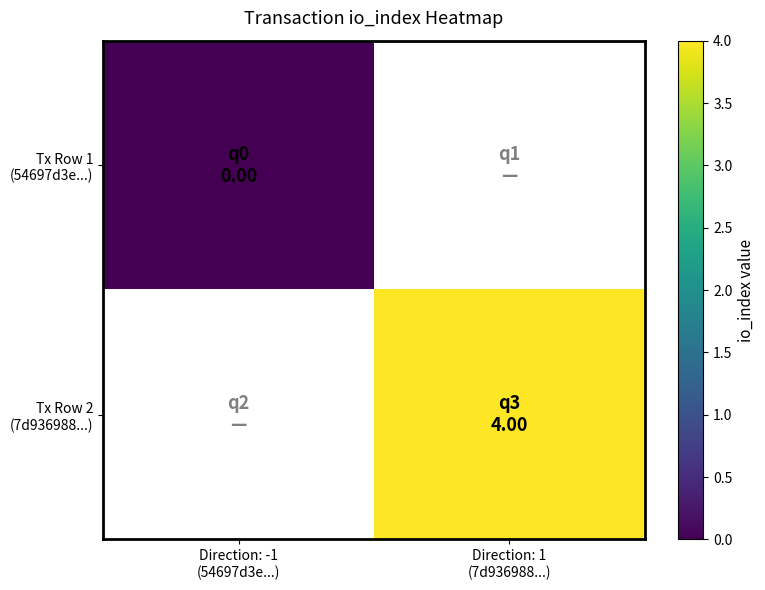

Which has a higher value, Direction: -1
(54697d3e...) or Direction: 1
(7d936988...)?

Direction: 1
(7d936988...)